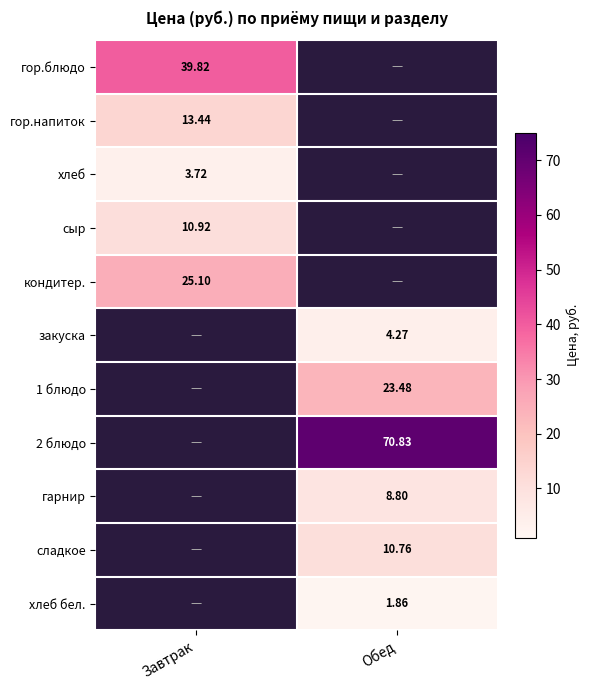

Is the value of сыр at Завтрак greater than the value of хлеб бел. at Обед?

Yes